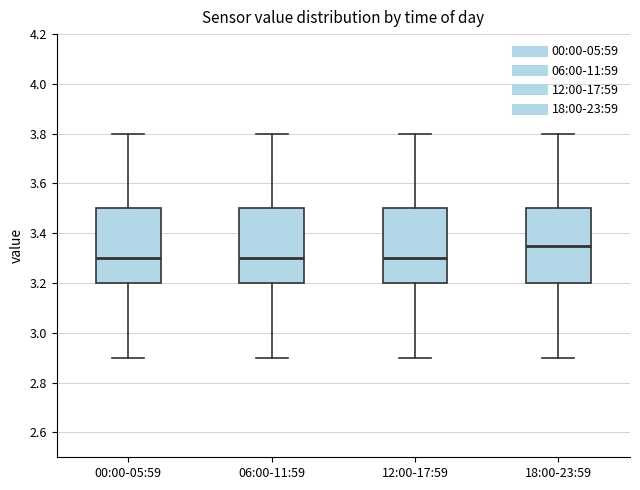

Where does the lower whisker of the box for 06:00-11:59 end on the y-axis? The values are not printed on the chart, so give them approximately, as read against the axis.

2.90